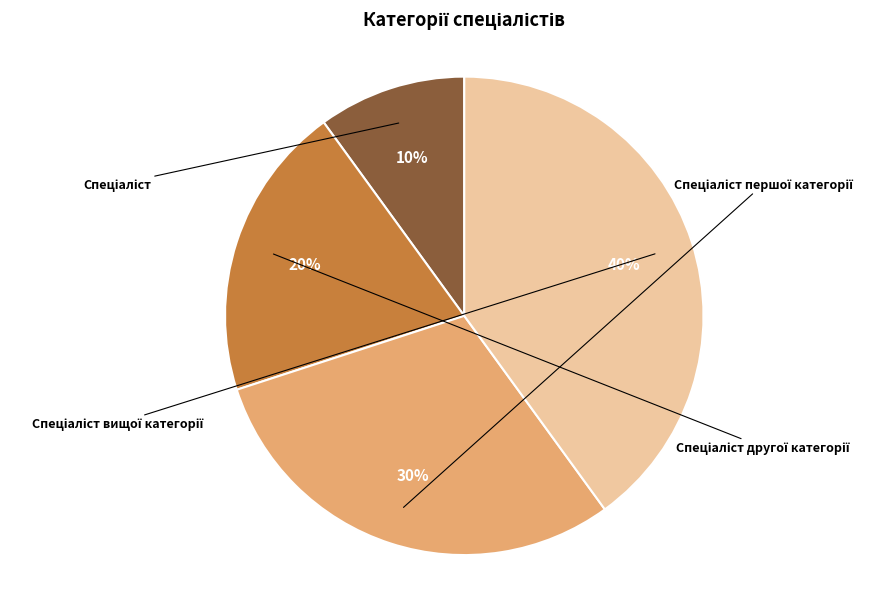

Does any single category account for the majority?

No